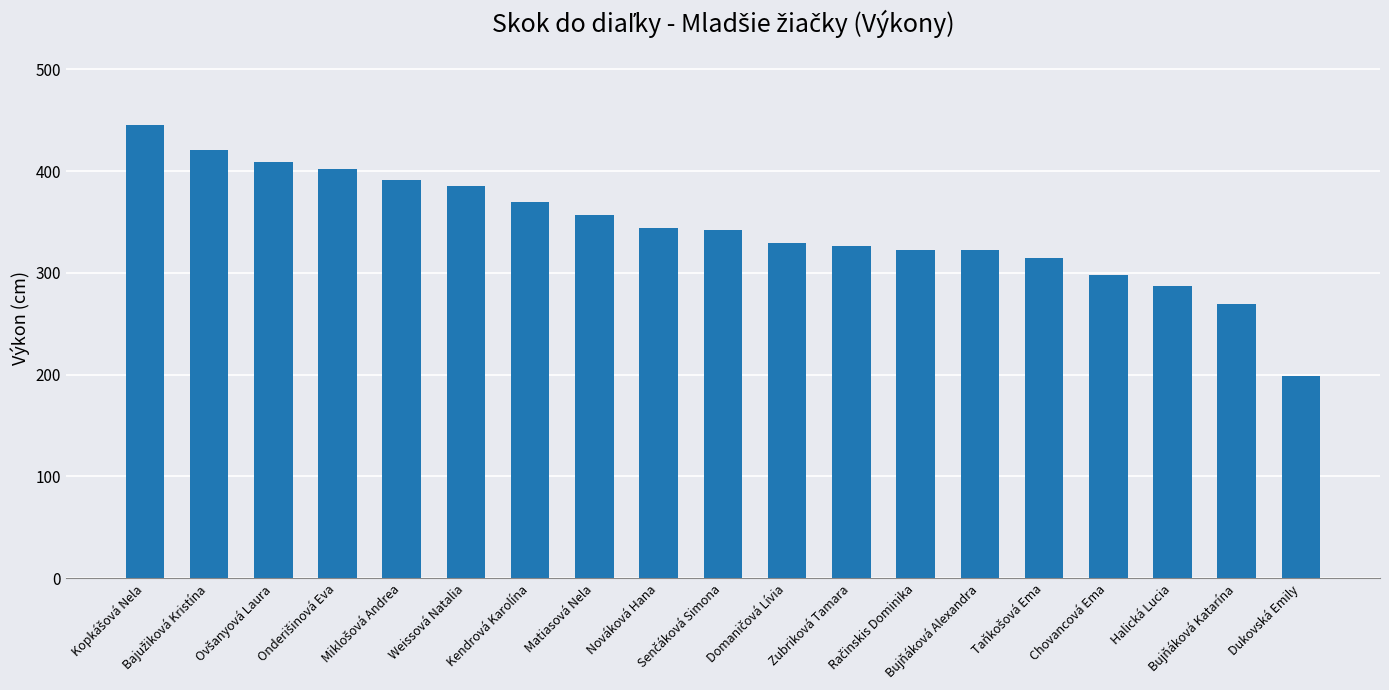

True or false: the data shows 269 at Bujňáková Katarína.

True